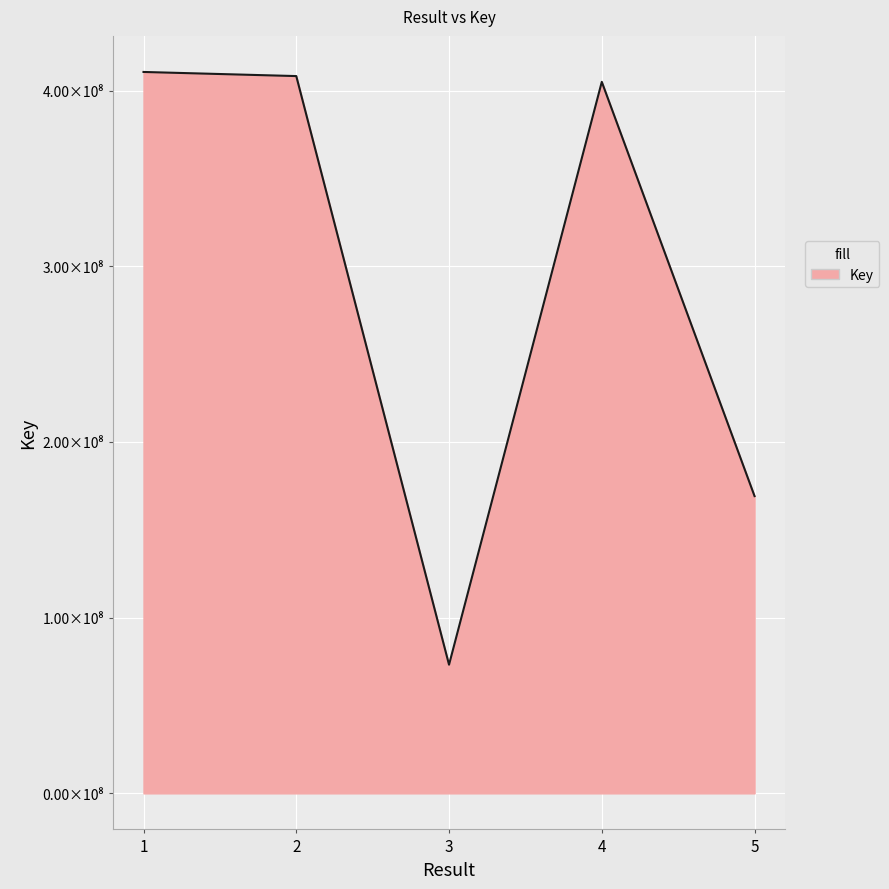

What is the greatest value displayed?

410635698